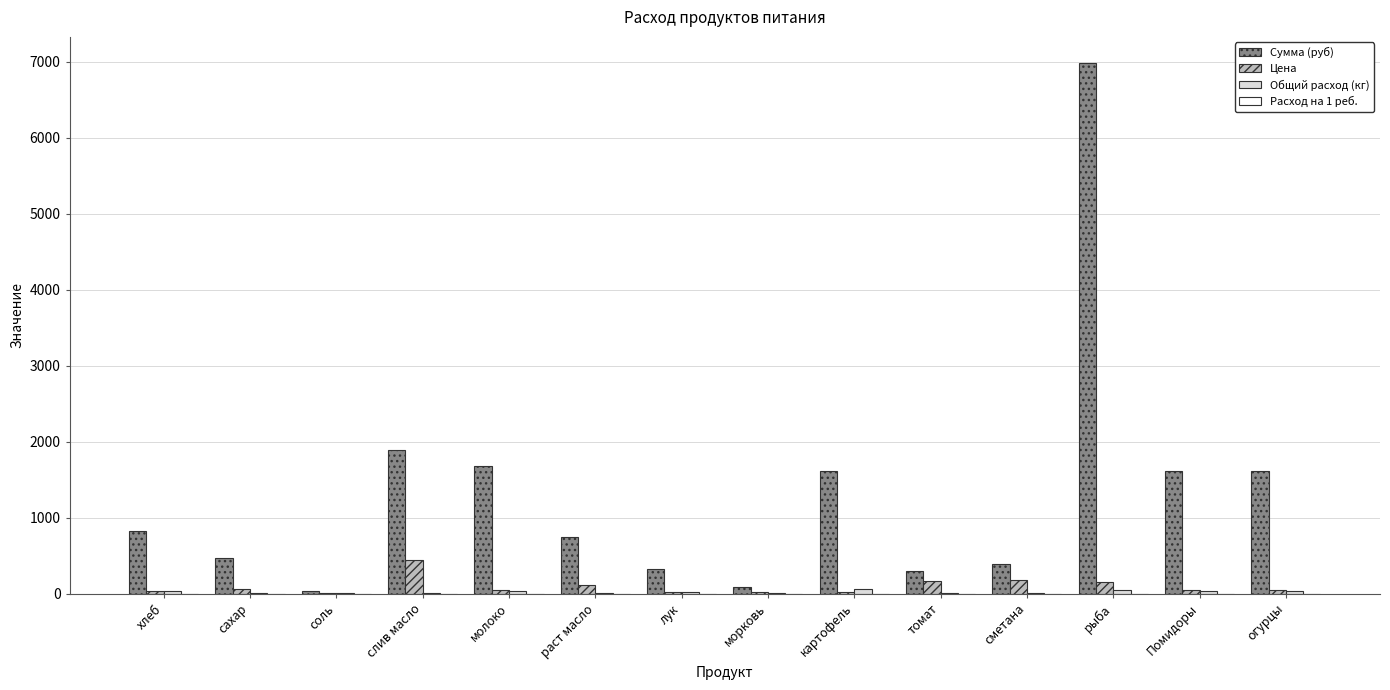

Which category has the highest value across all series?

рыба